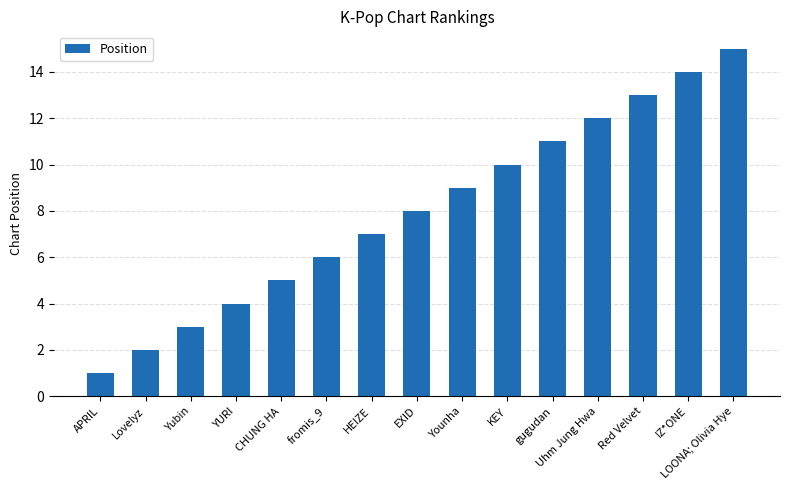

Reading right to left, transcribe all the data shown in this chart.

LOONA; Olivia Hye=15	IZ*ONE=14	Red Velvet=13	Uhm Jung Hwa=12	gugudan=11	KEY=10	Younha=9	EXID=8	HEIZE=7	fromis_9=6	CHUNG HA=5	YURI=4	Yubin=3	Lovelyz=2	APRIL=1